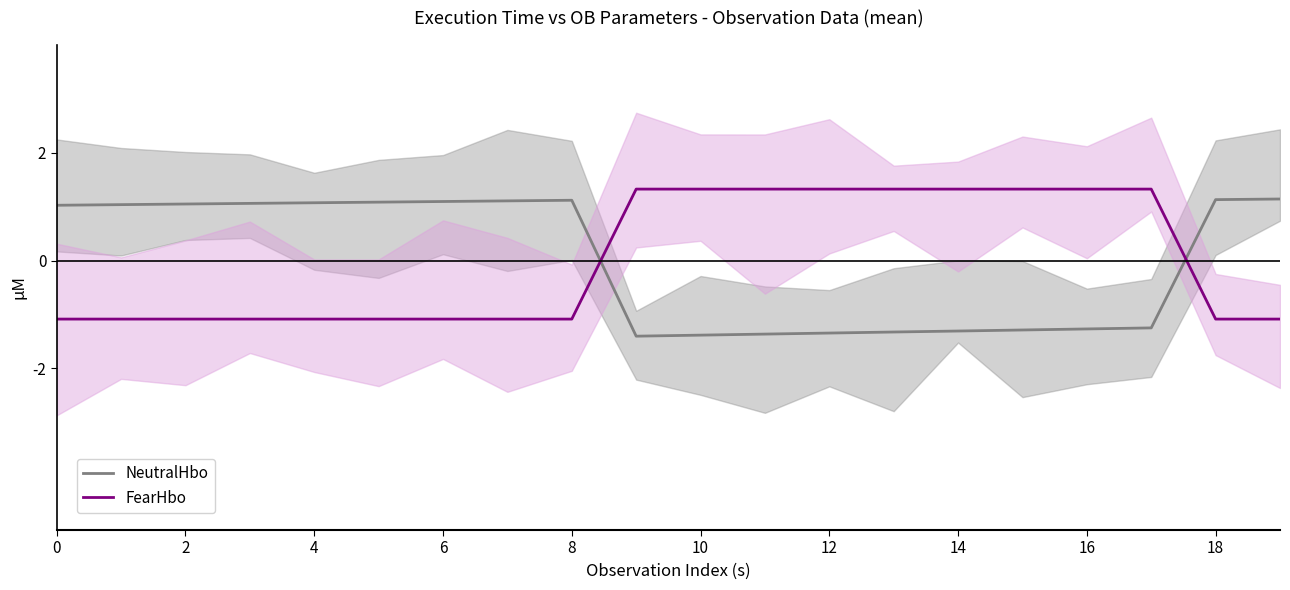

True or false: FearHbo has a value of 0.4 at 16.

False